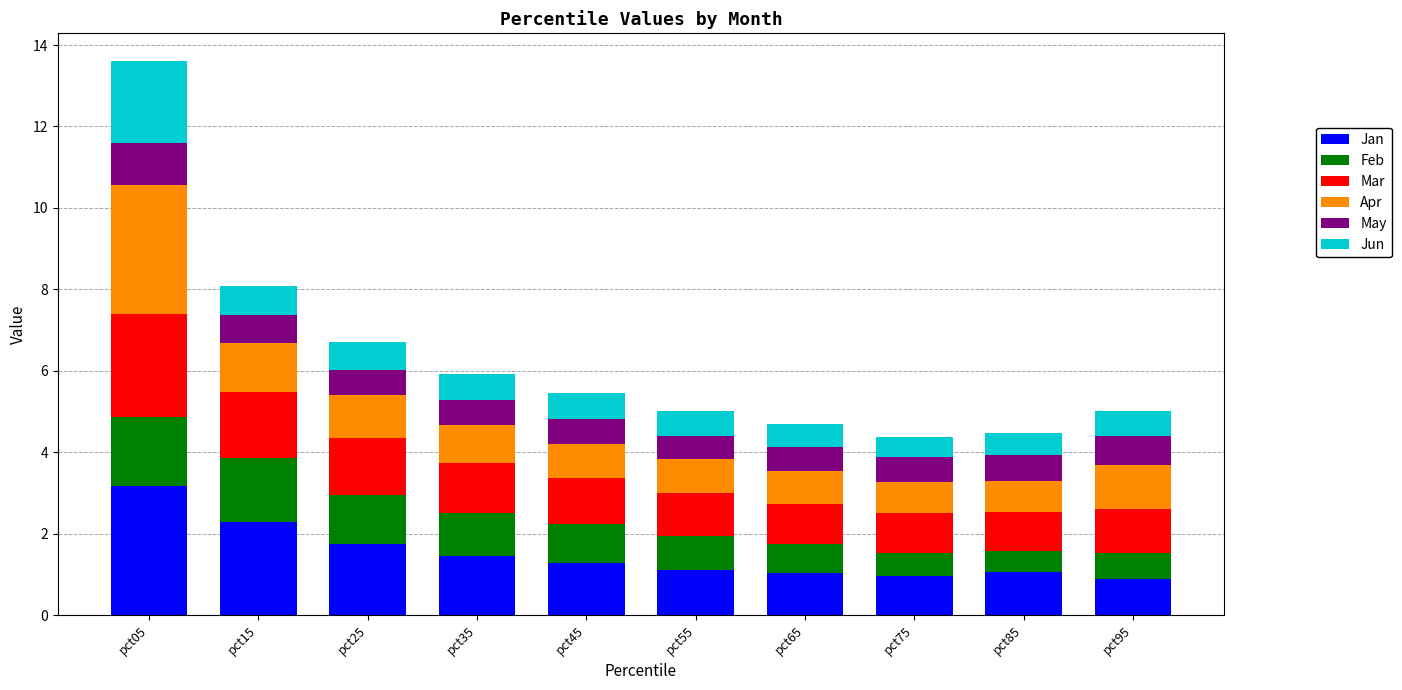

Which category has the highest value in the Jan series?

pct05